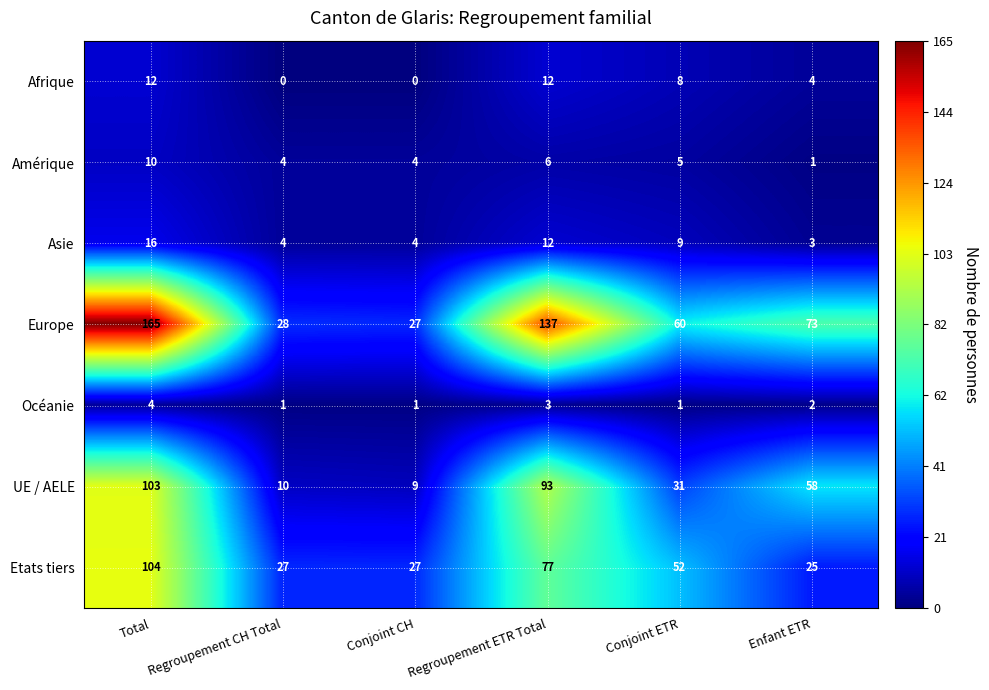

What is the minimum value for Europe?

27